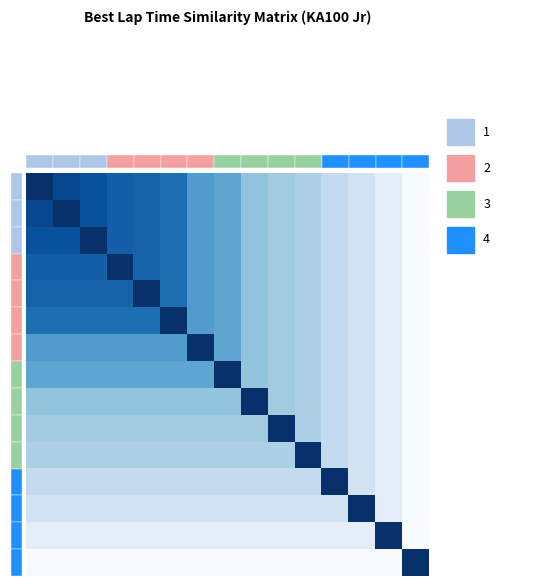

What is the difference between the highest and lowest values at 16?

1.0